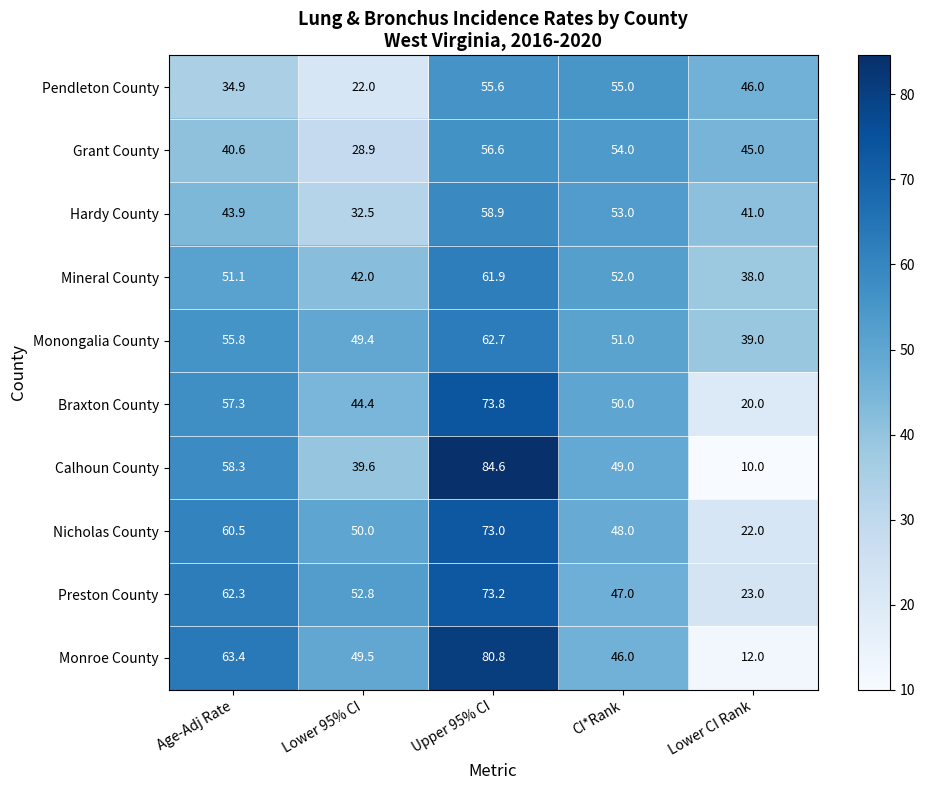

At which category is the sum across all series the highest?

Upper 95% CI